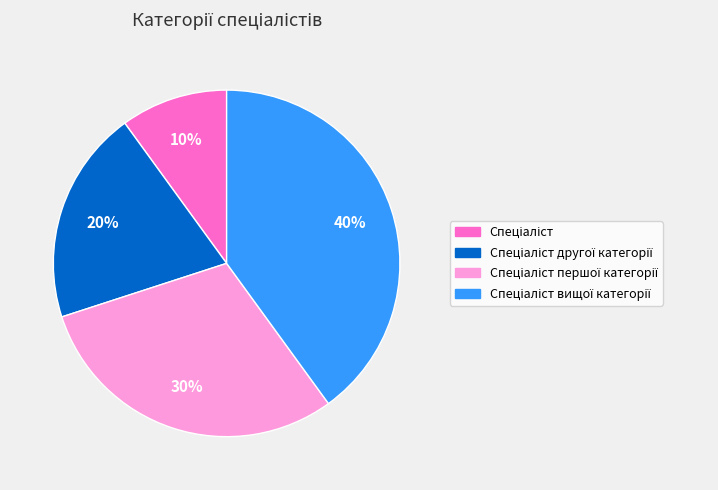

Does any single category account for the majority?

No